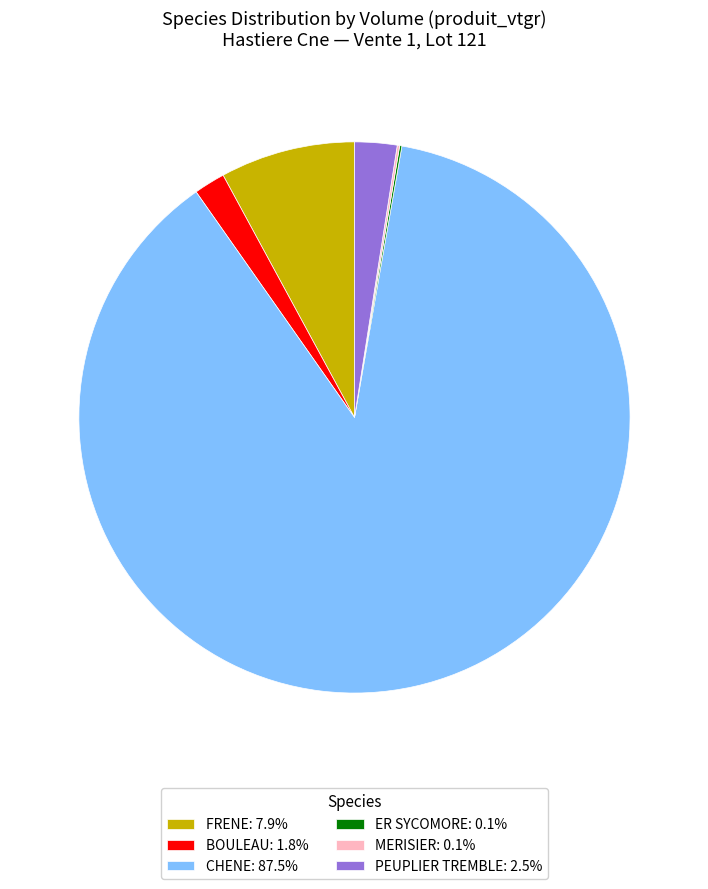

Which has a higher value, BOULEAU or PEUPLIER TREMBLE?

PEUPLIER TREMBLE